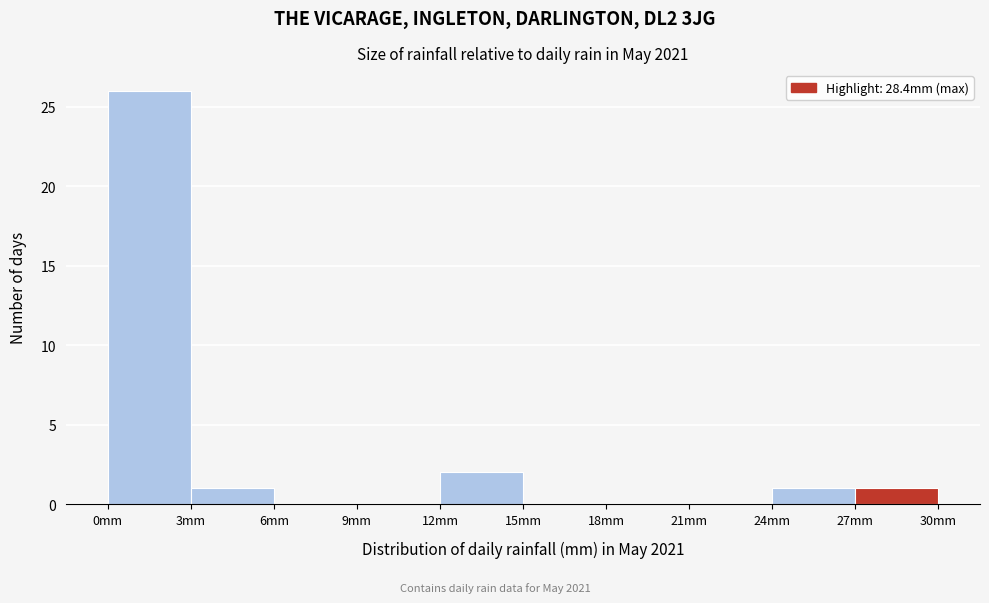

Which range on the x-axis has the tallest bar?

0 to 3